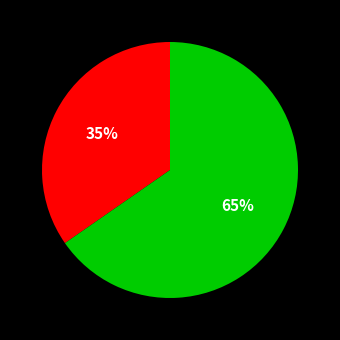

To the nearest percent, what is the average slice percentage?

50%